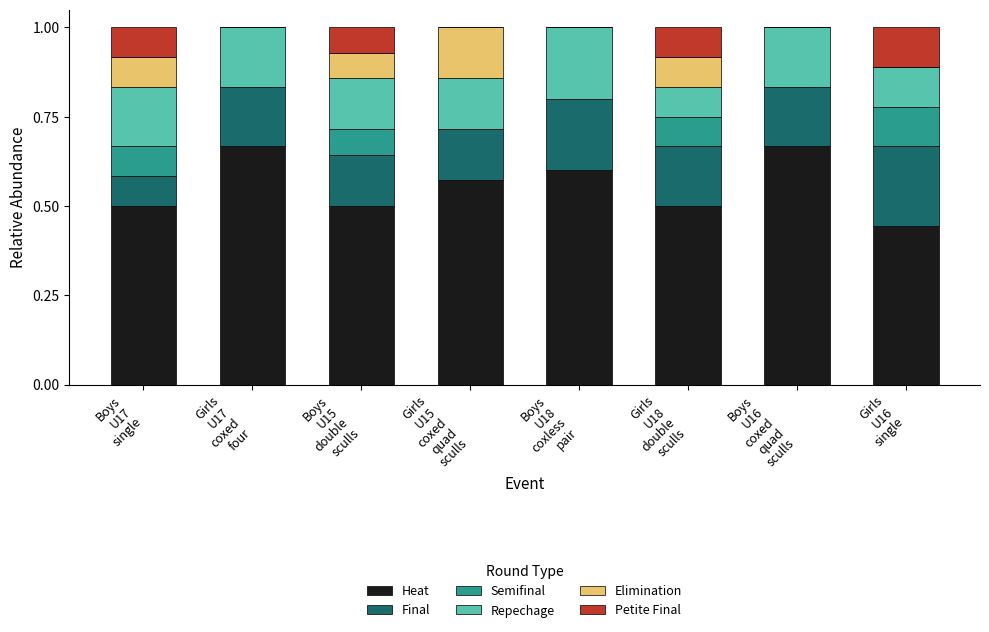

How many data points does each series have?

8